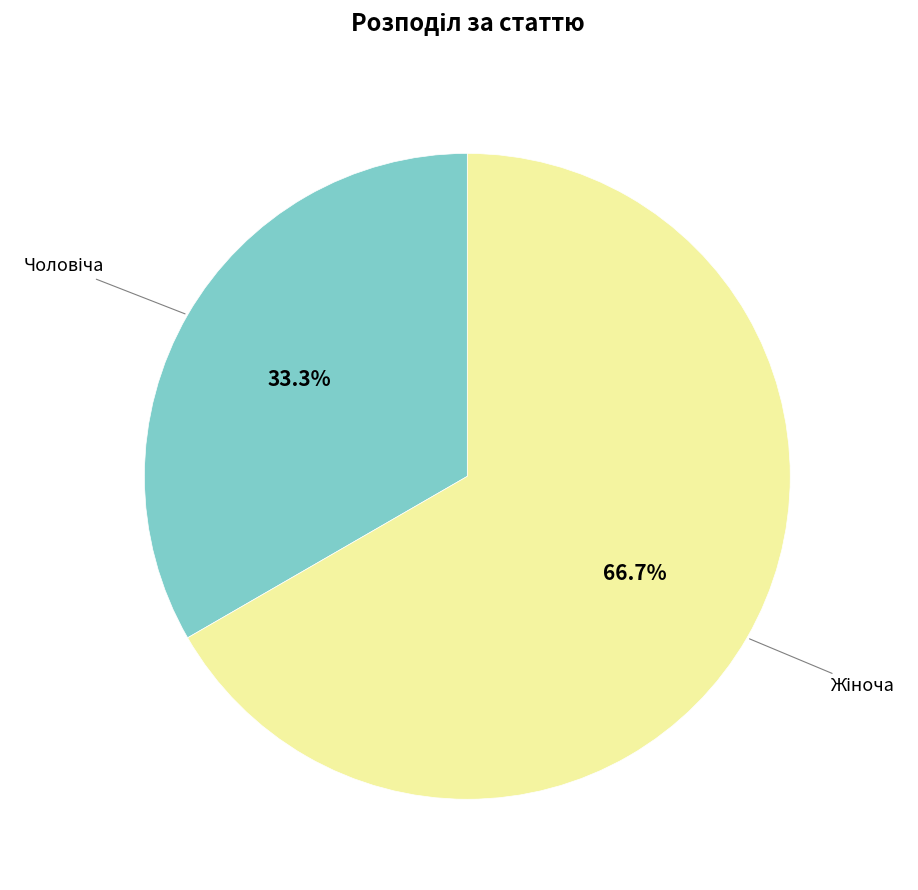

Is there any slice that represents more than half of the pie?

Yes